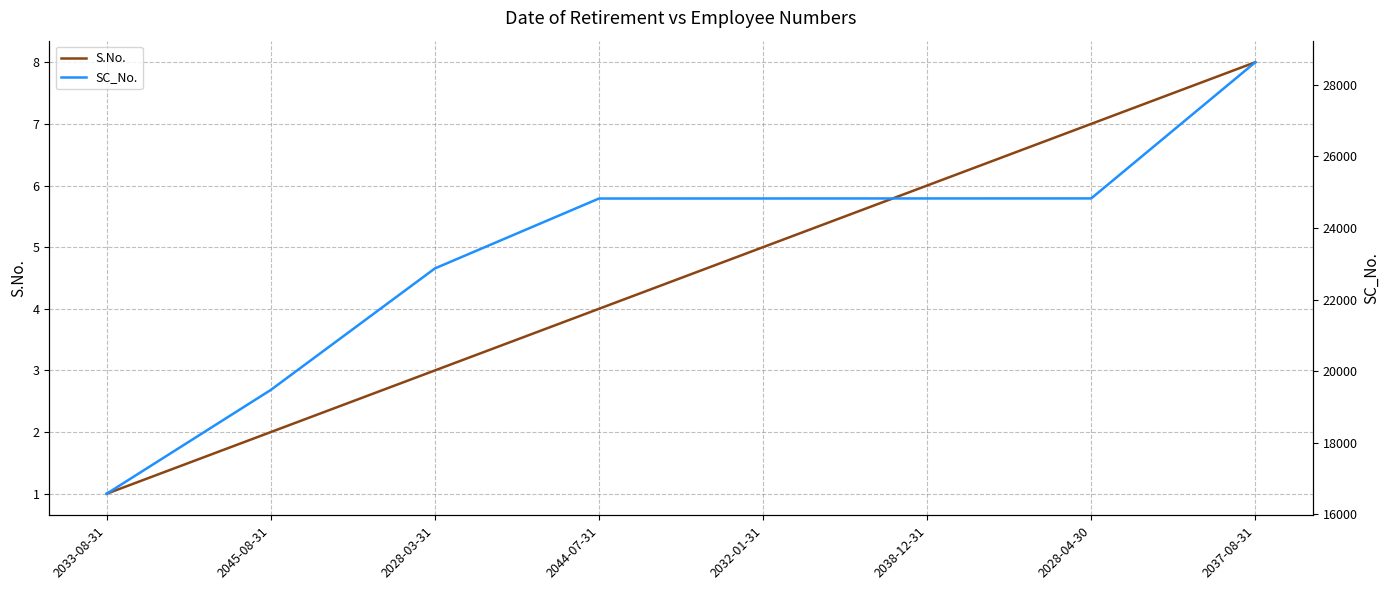

What position from the left is 2037-08-31?

8